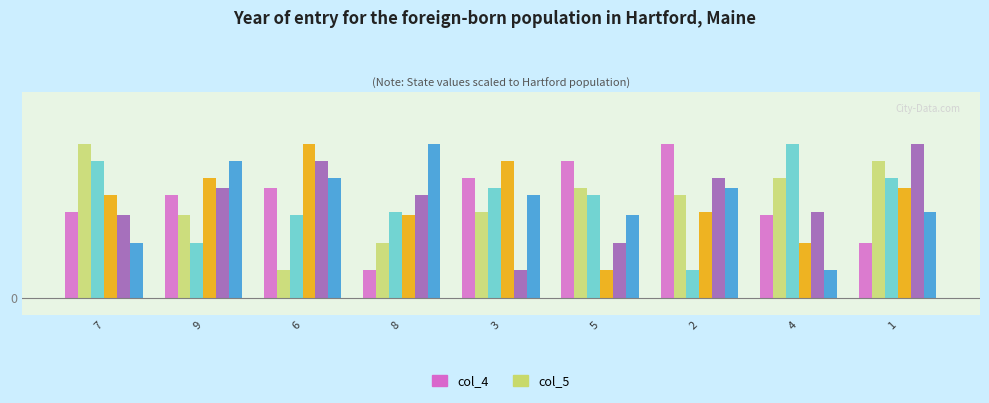

What is the label of the 3rd bar from the left?

6